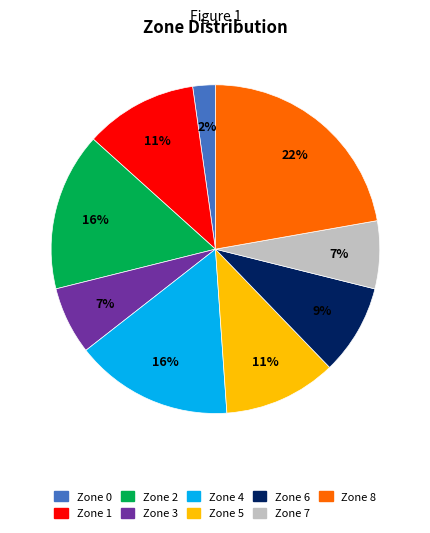

Which has a higher value, Zone 7 or Zone 4?

Zone 4